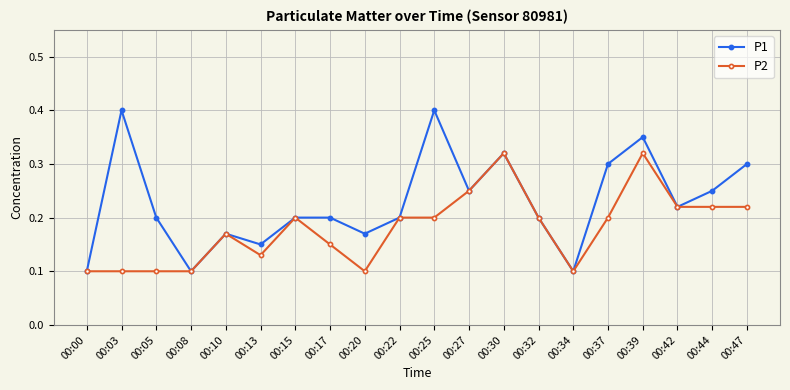

Is it true that P1 equals 0.3 at 00:20?

False